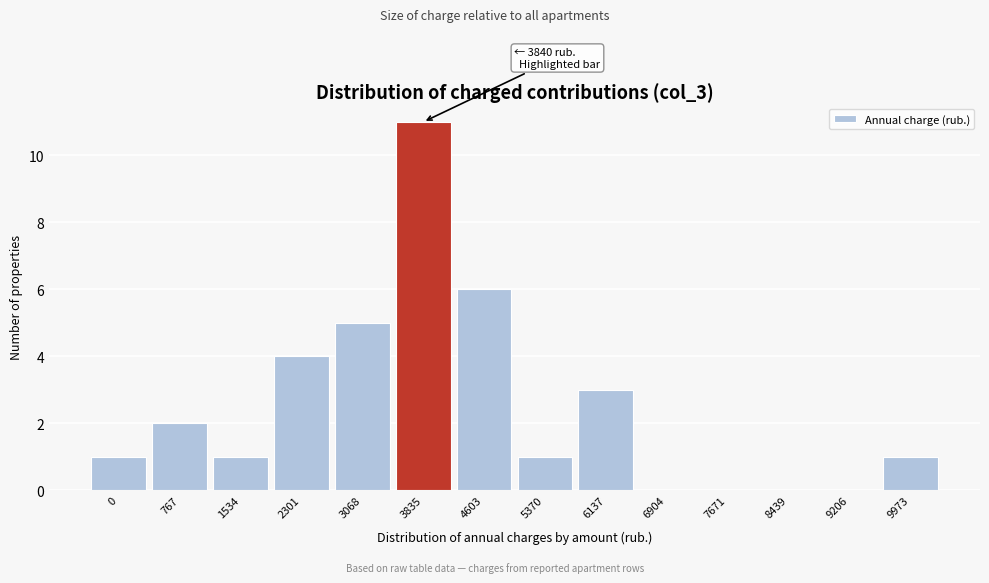

Reading left to right, list all the values displayed in this chart.

0=1	767=2	1534=1	2301=4	3068=5	3835=11	4603=6	5370=1	6137=3	6904=0	7671=0	8439=0	9206=0	9973=1